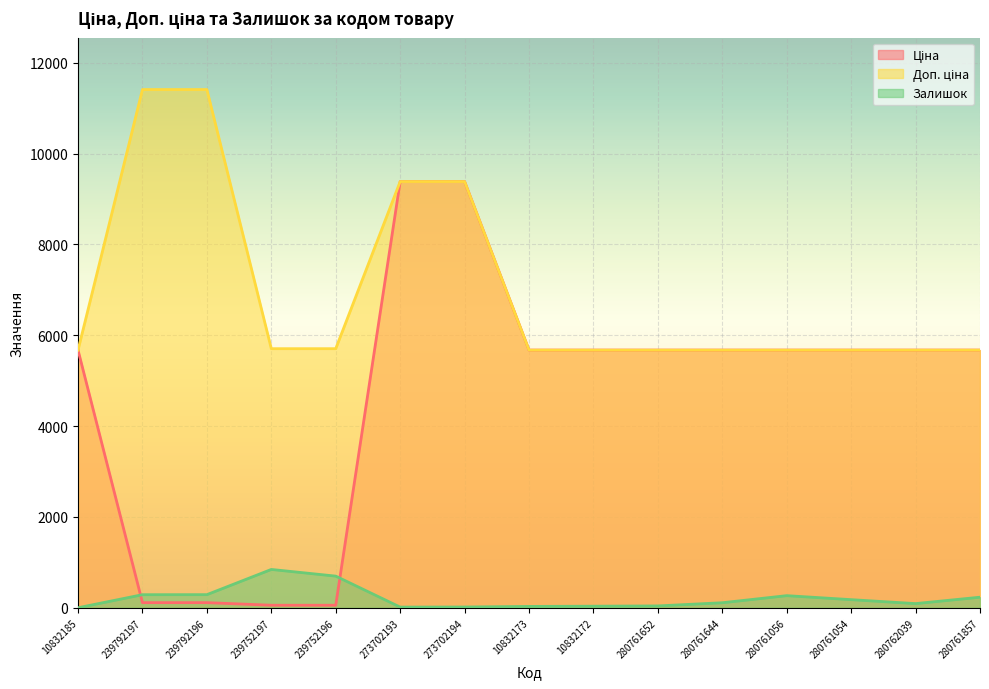

What position from the left is 273702194?

7